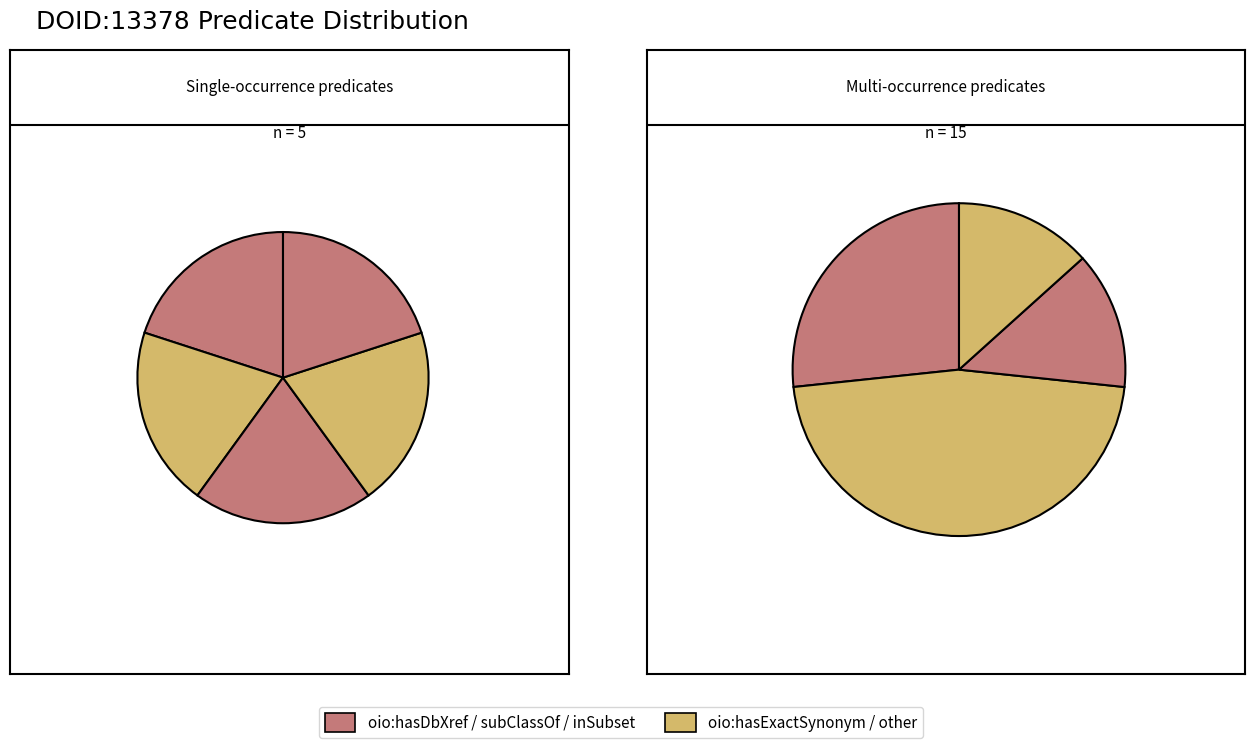

Count the number of slices in the pie.

9